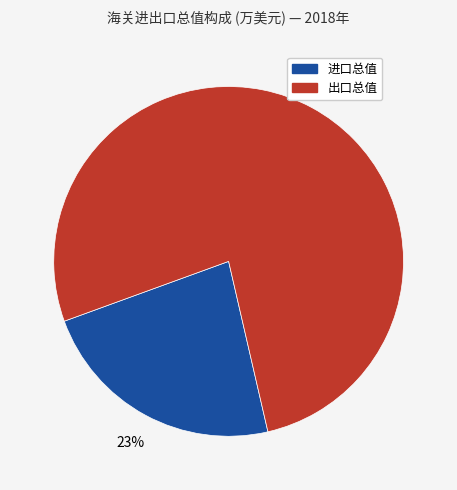

To the nearest percent, what is the difference between the largest and smallest slice percentages?

54%